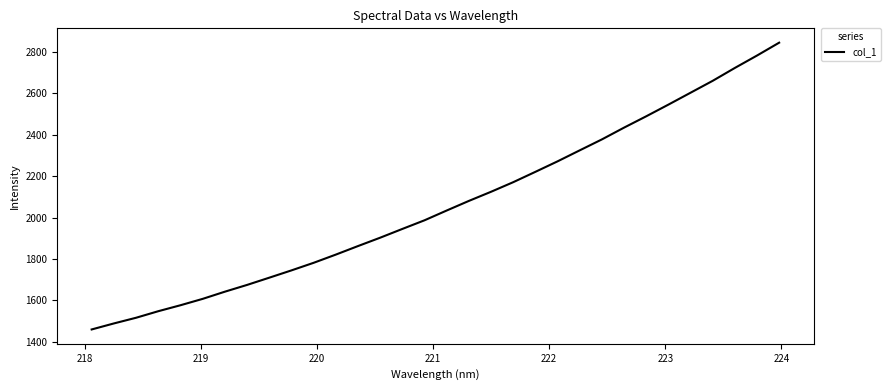

What is the maximum value shown in the chart?

2845.7